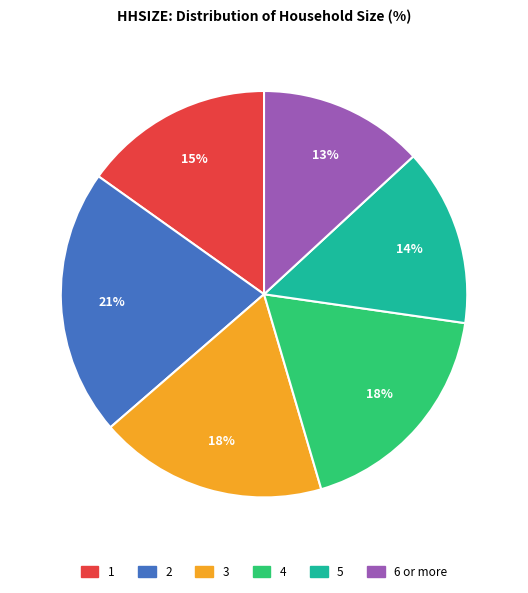

The 3 slice represents 18% of the pie. True or false?

True